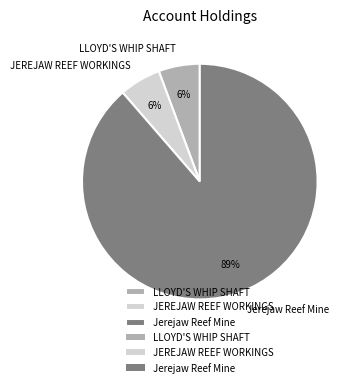

Approximately how many times larger is the value at LLOYD'S WHIP SHAFT compared to JEREJAW REEF WORKINGS?

1.0